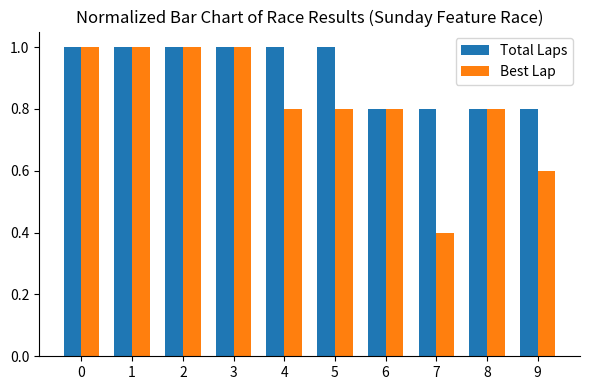

Does the chart contain stacked bars?

No